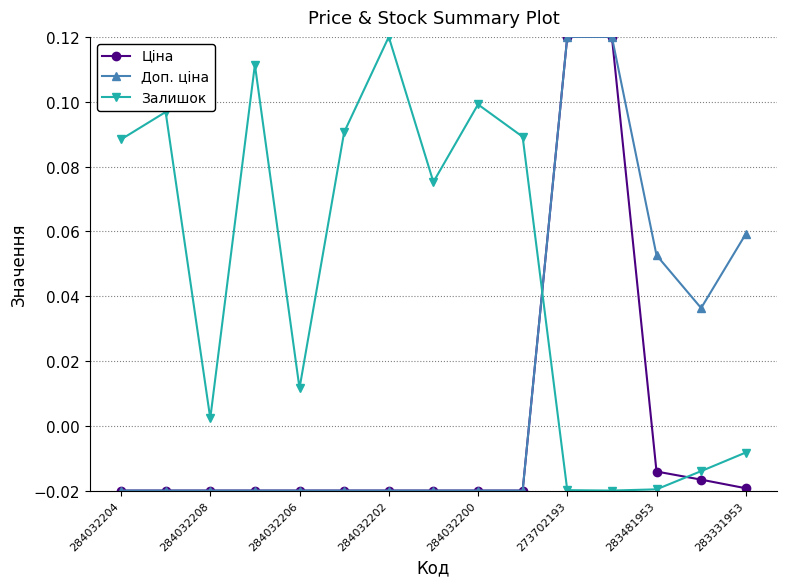

True or false: Залишок has more than 0 interior local peaks.

True